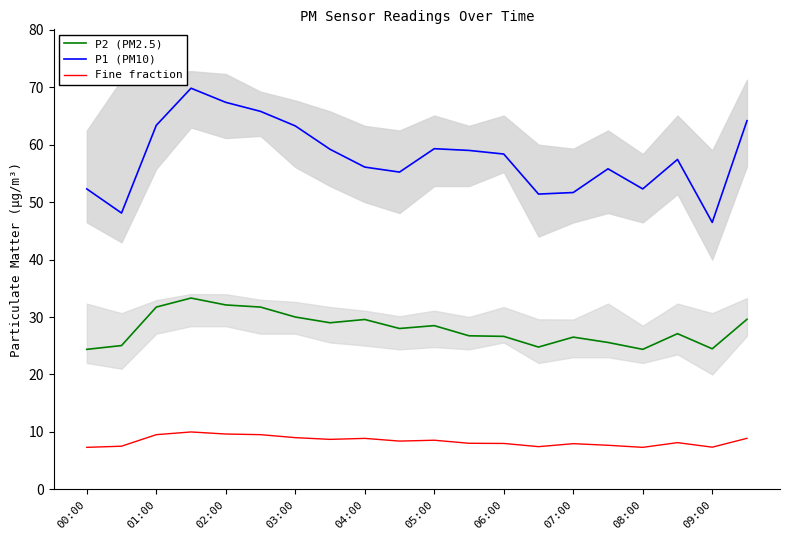

How many data points in P1 (PM10) are above 58?

10